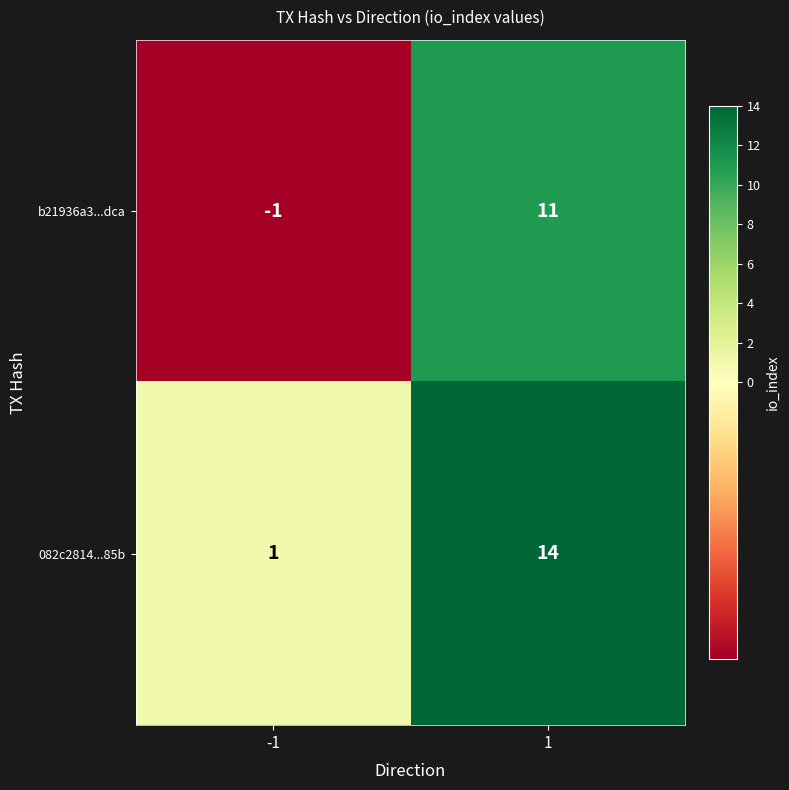

Is it true that b21936a3...dca equals 14 at 1?

False